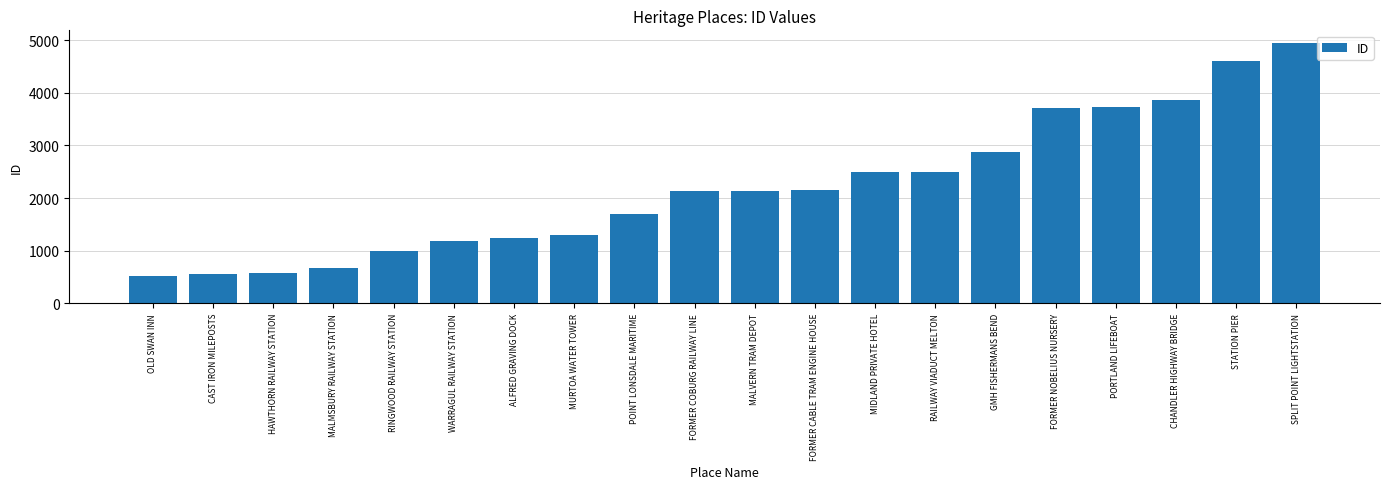

The chart shows a value of 2138 at MALVERN TRAM DEPOT. True or false?

True